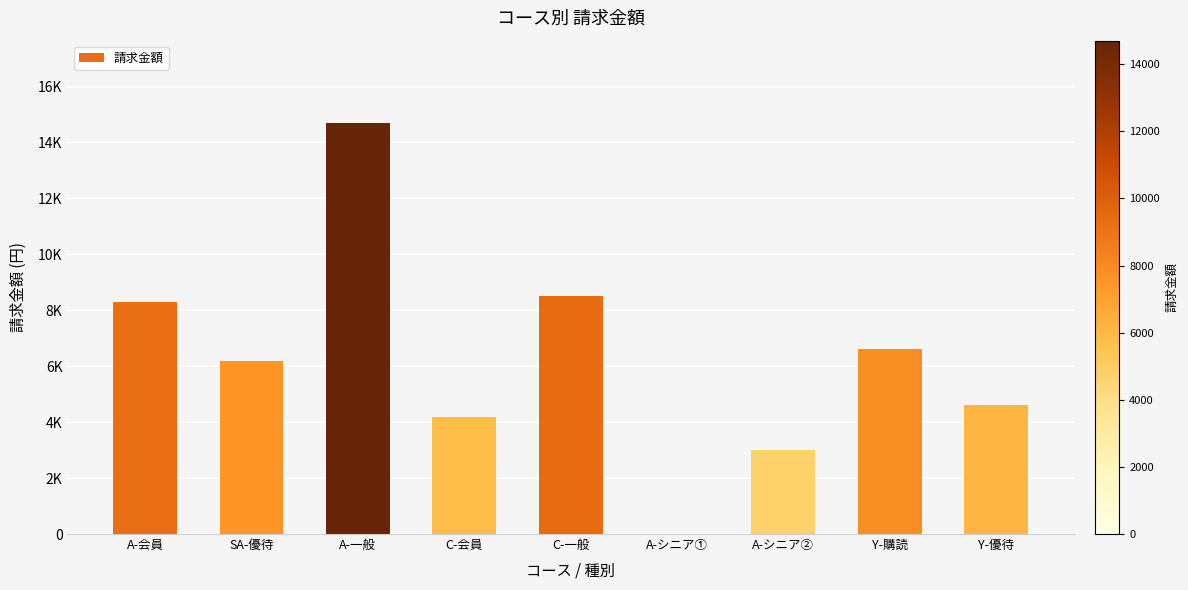

Are the bars horizontal?

No